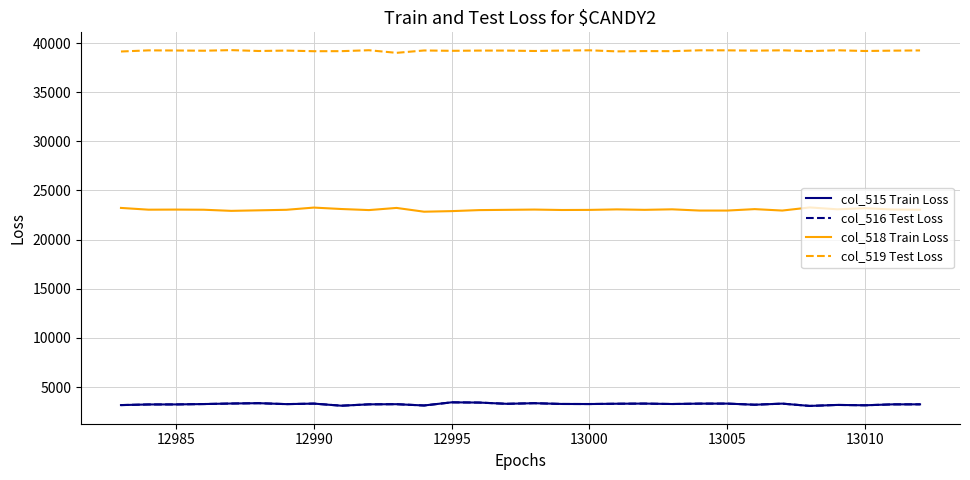

How many lines are shown in the chart?

4